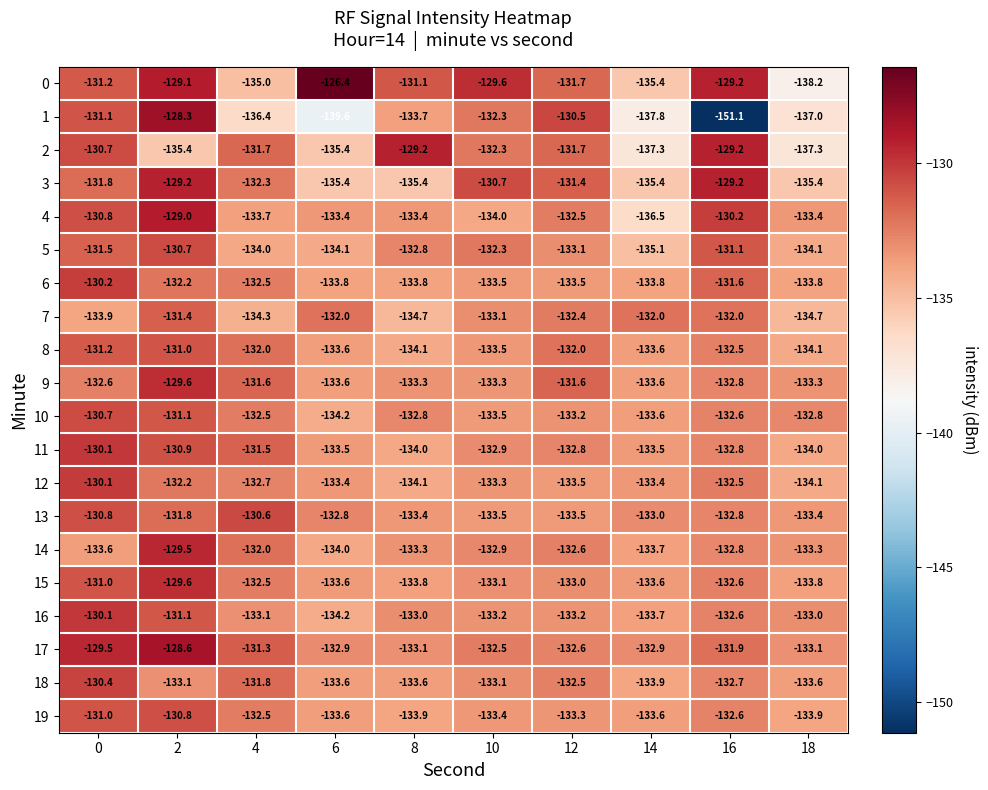

How many series are shown in this chart?

20